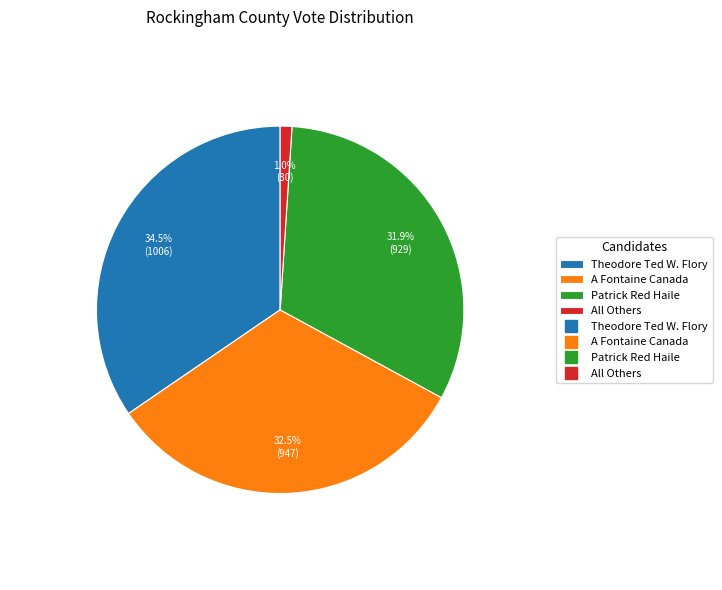

Is there a majority slice in this chart?

No